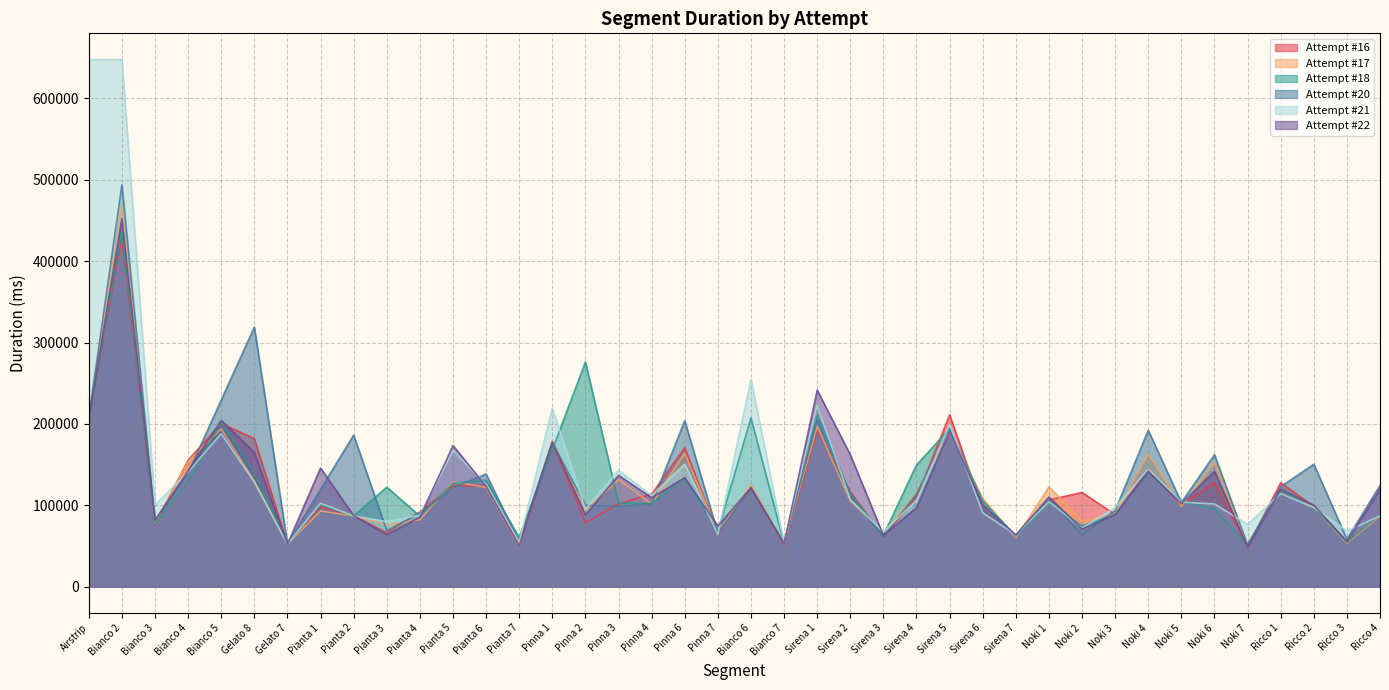

Which series has the widest spread of values?

Attempt #21